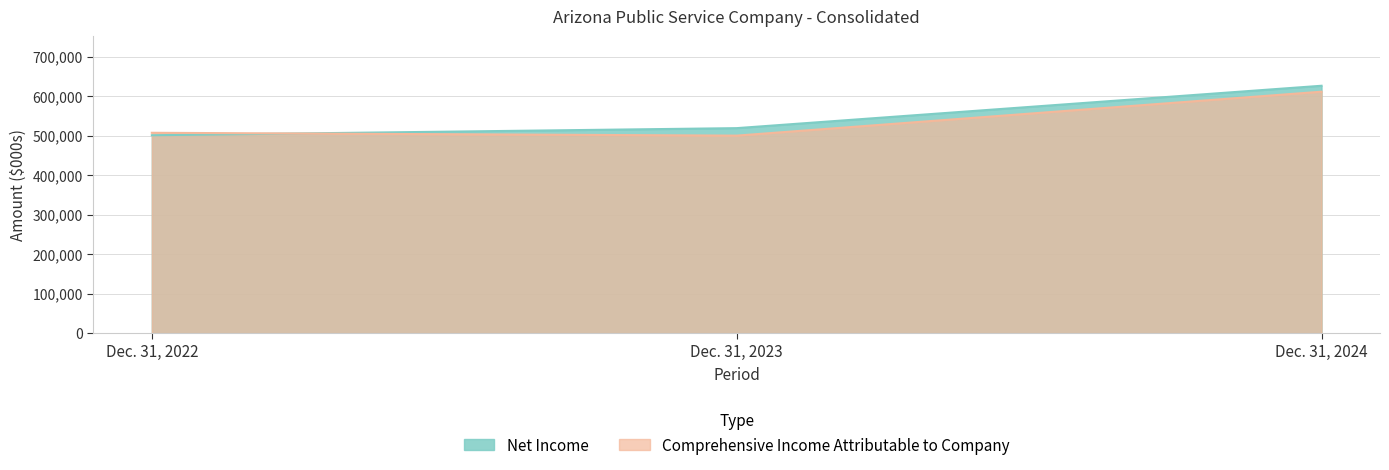

What is the average value of the Net Income series?

548546